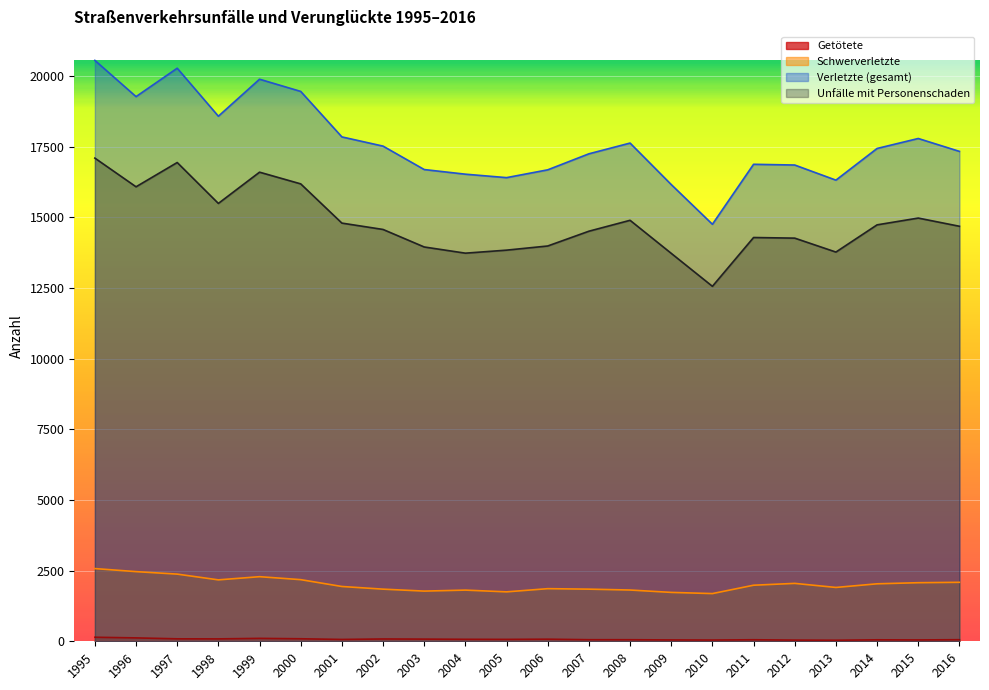

At which label does Getötete first exceed 67?

1995